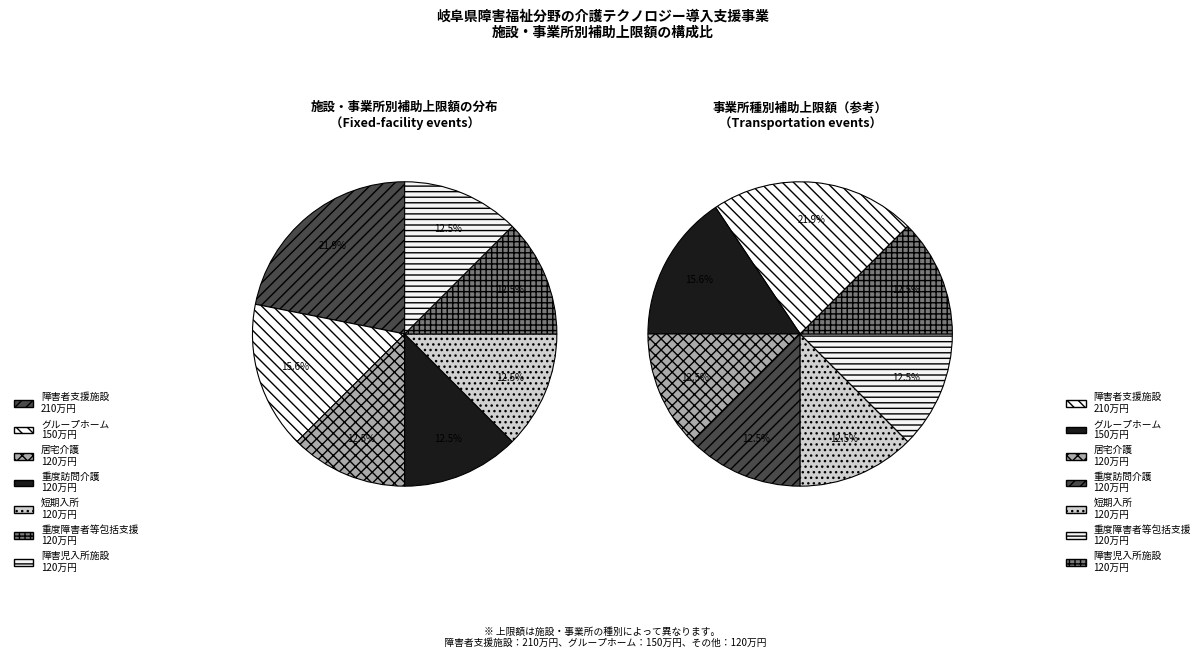

To the nearest percent, what is the average slice percentage?

14%